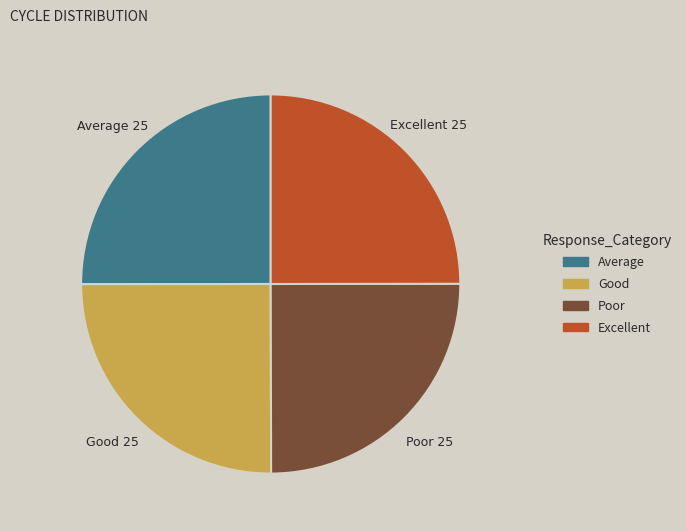

Is there any slice that represents more than half of the pie?

No